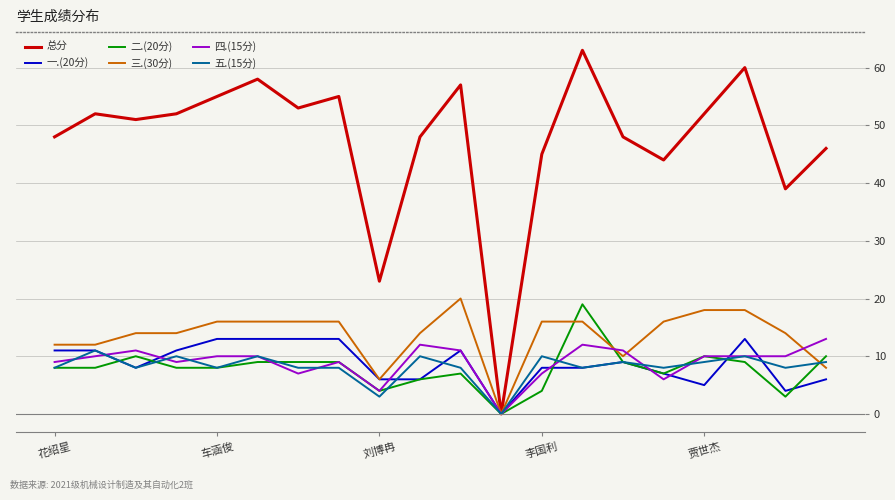

Which series has the largest total across all categories?

总分